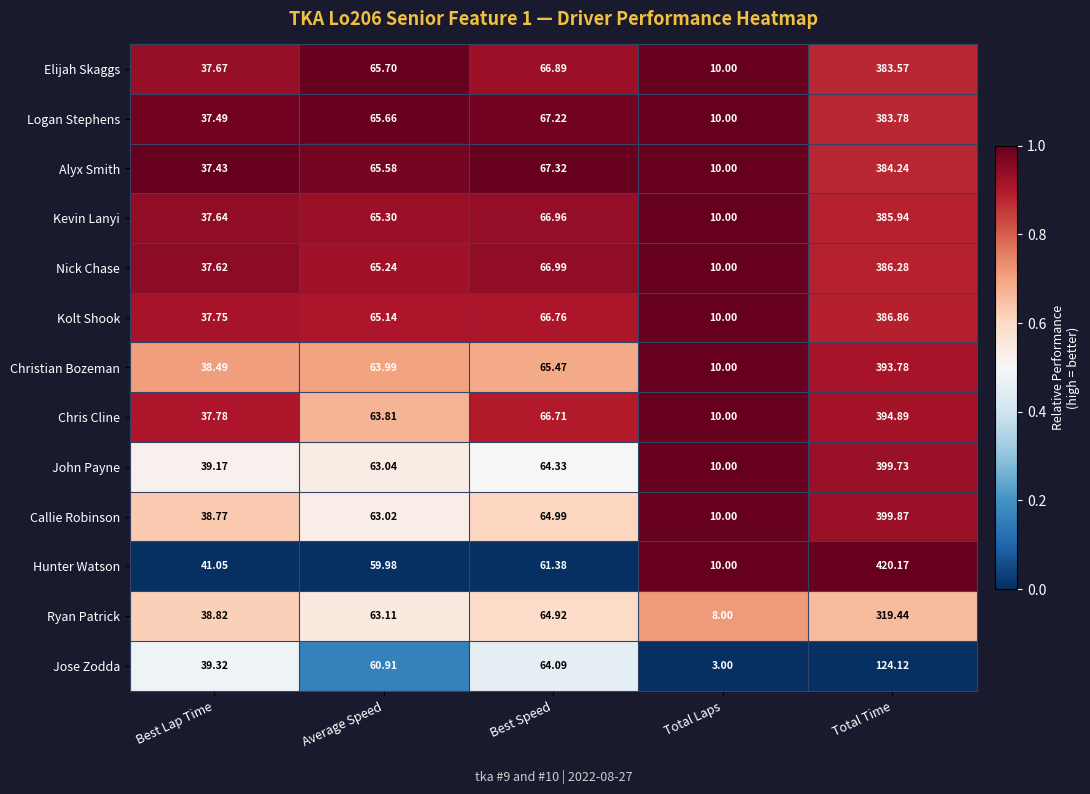

At Total Time, list the series in order from smallest to largest.

Jose Zodda, Ryan Patrick, Elijah Skaggs, Logan Stephens, Alyx Smith, Kevin Lanyi, Nick Chase, Kolt Shook, Christian Bozeman, Chris Cline, John Payne, Callie Robinson, Hunter Watson